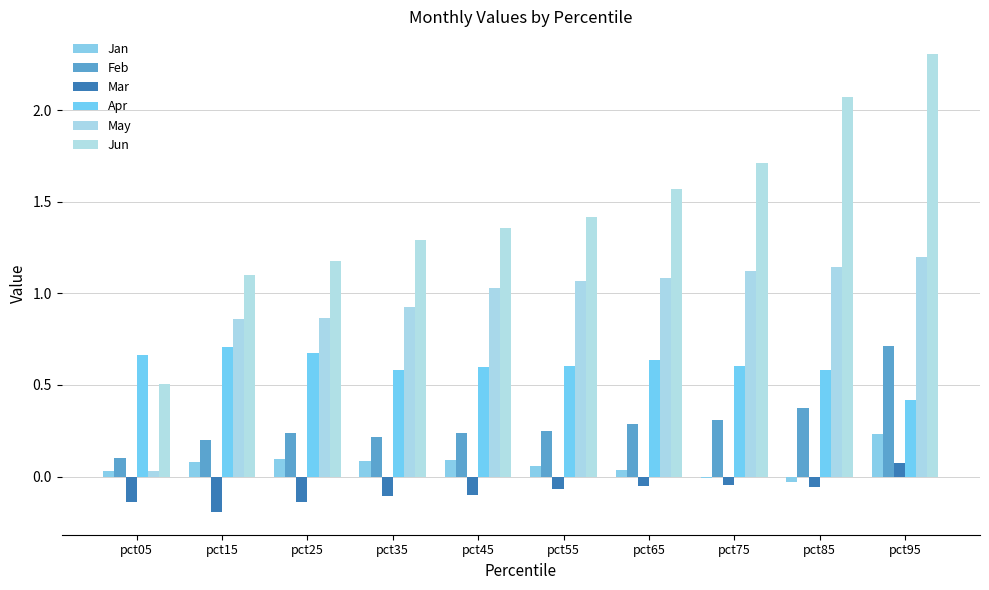

List the labels in order of Jun value, largest first.

pct95, pct85, pct75, pct65, pct55, pct45, pct35, pct25, pct15, pct05